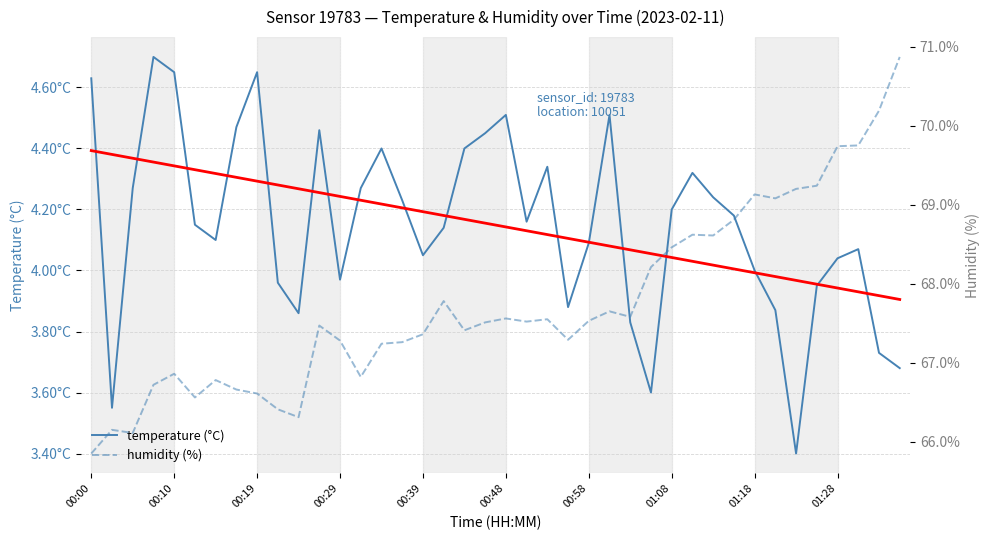

How many lines are shown in the chart?

3